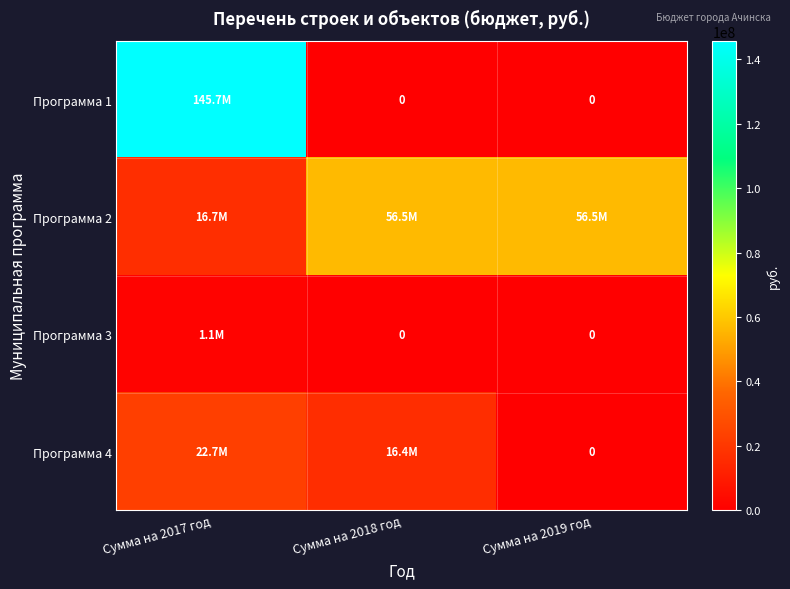

At which category is the sum across all series the highest?

Сумма на 2017 год